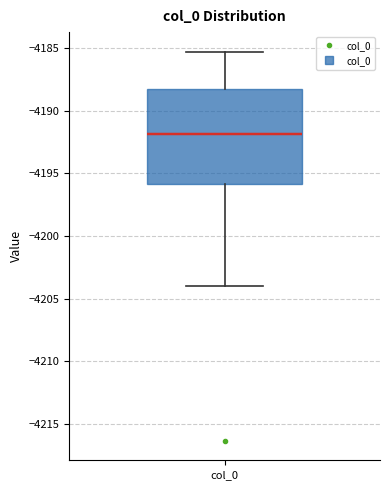

Read this box plot against the y-axis: the position of the median line, the range covered by the box, and the ends of both whiskers. The values are not printed on the chart, so give them approximately, as read against the axis.

median -4192.0, box -4196.0 to -4188.5, whiskers -4204.0 to -4185.5